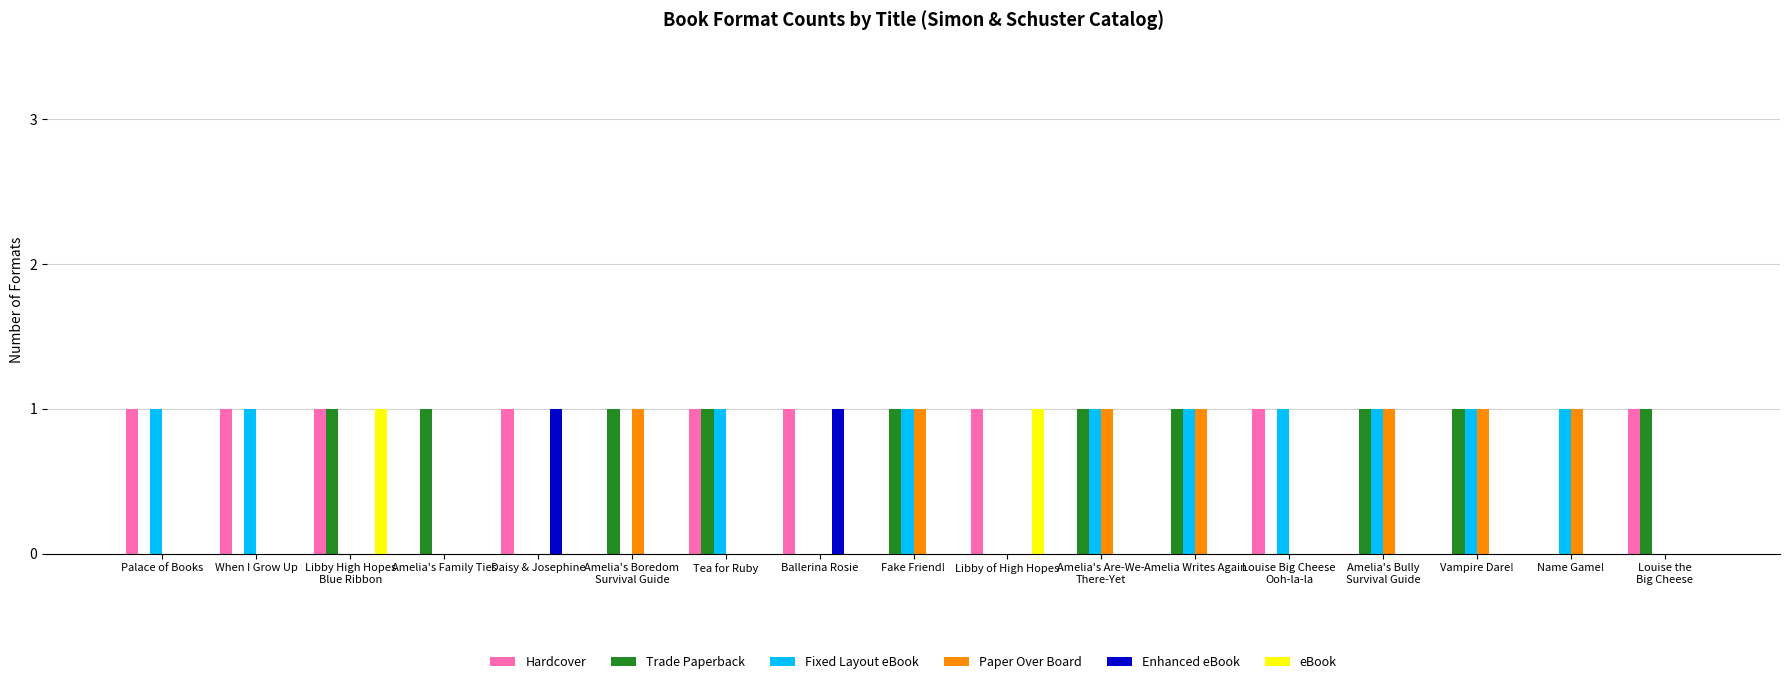

What is the sum of all Paper Over Board values?

7